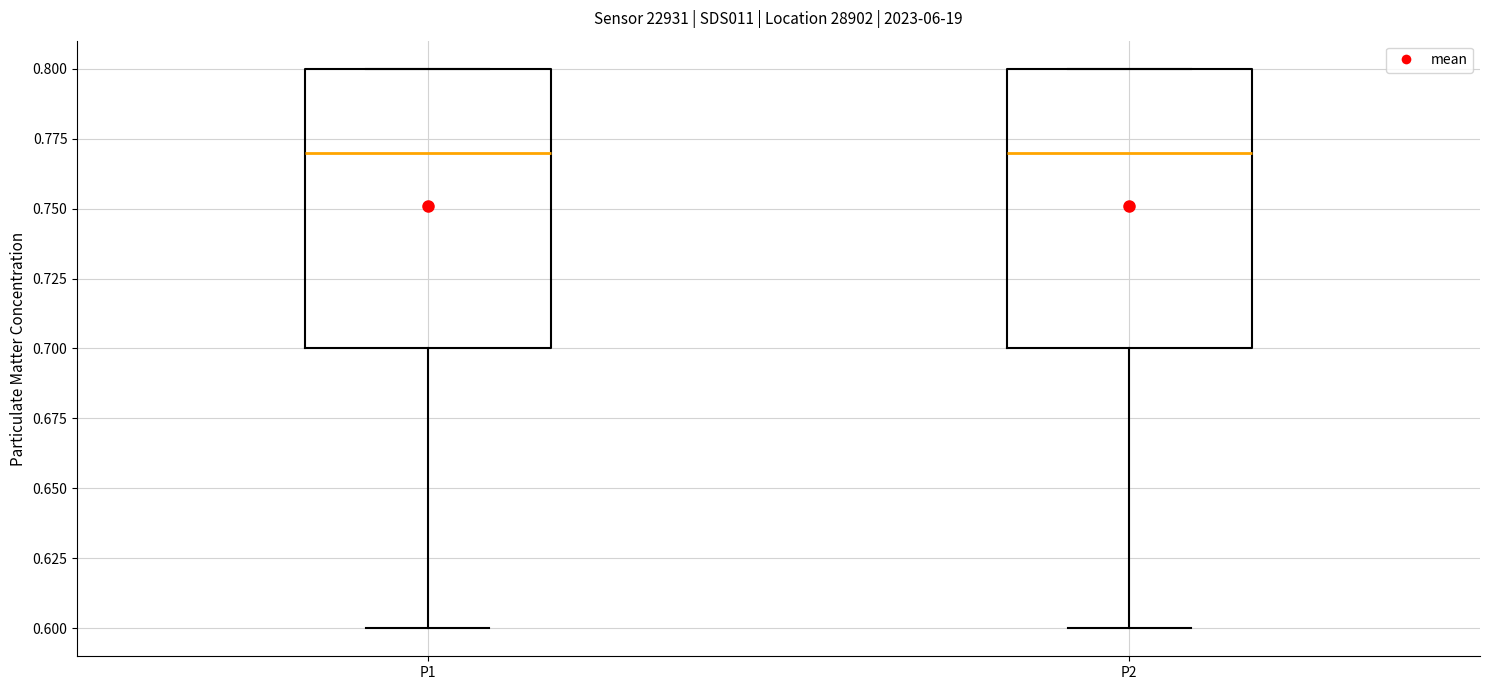

Where does the lower whisker of the box for P1 end on the y-axis? The values are not printed on the chart, so give them approximately, as read against the axis.

0.60